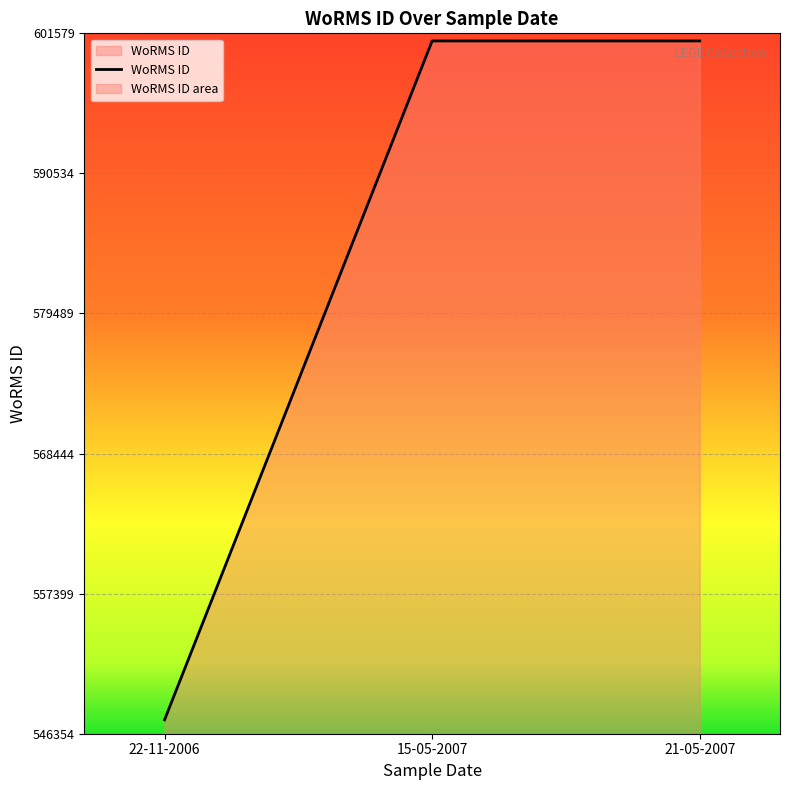

What is the label of the 2nd point from the right?

15-05-2007